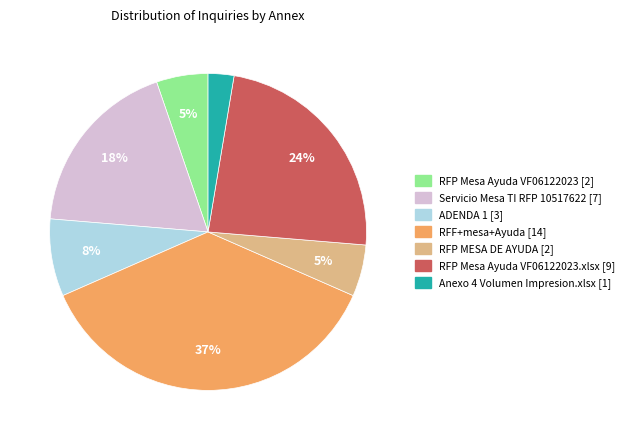

To the nearest percent, what is the average slice percentage?

14%